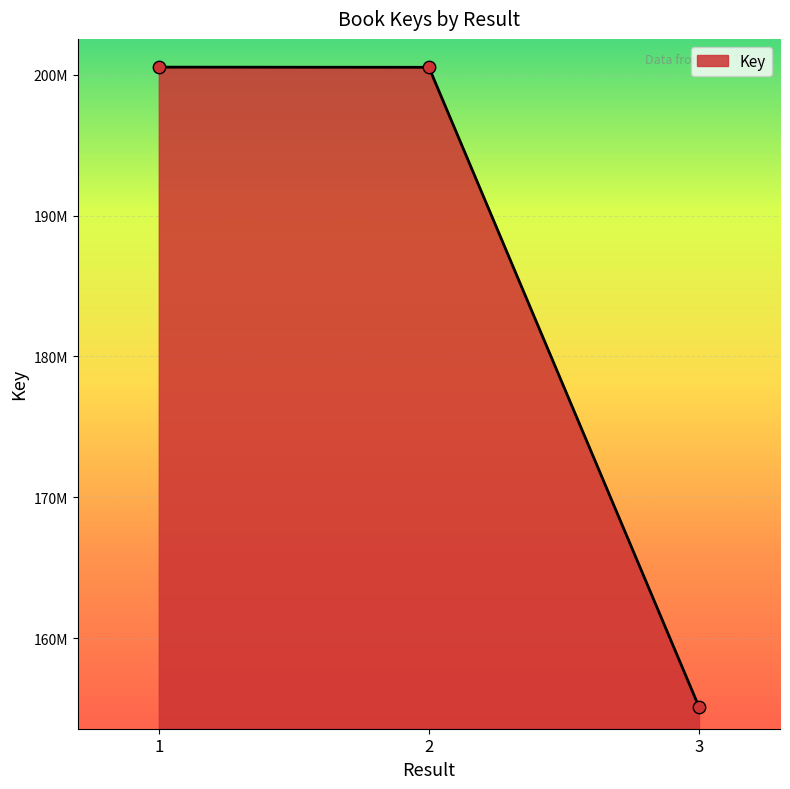

What is the change in value from 1 to 3?

-45420620